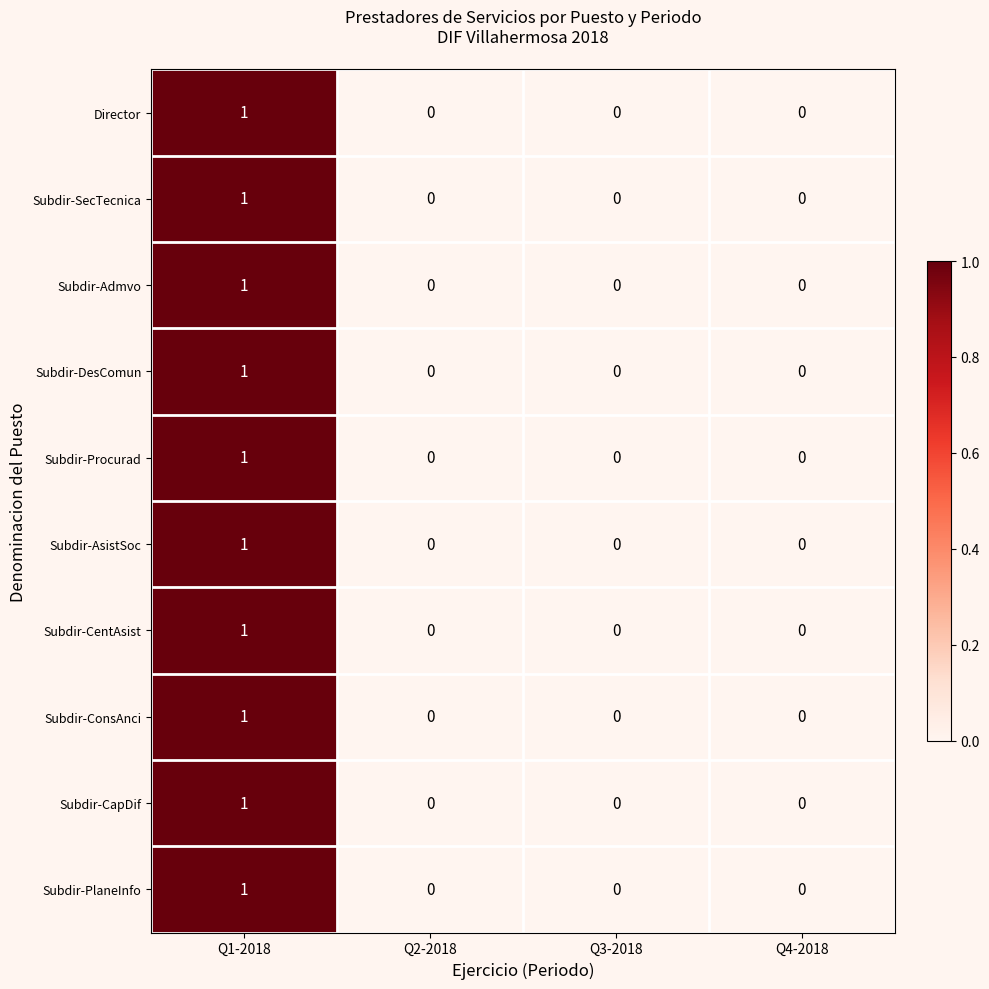

At which category is the sum across all series the highest?

Q1-2018